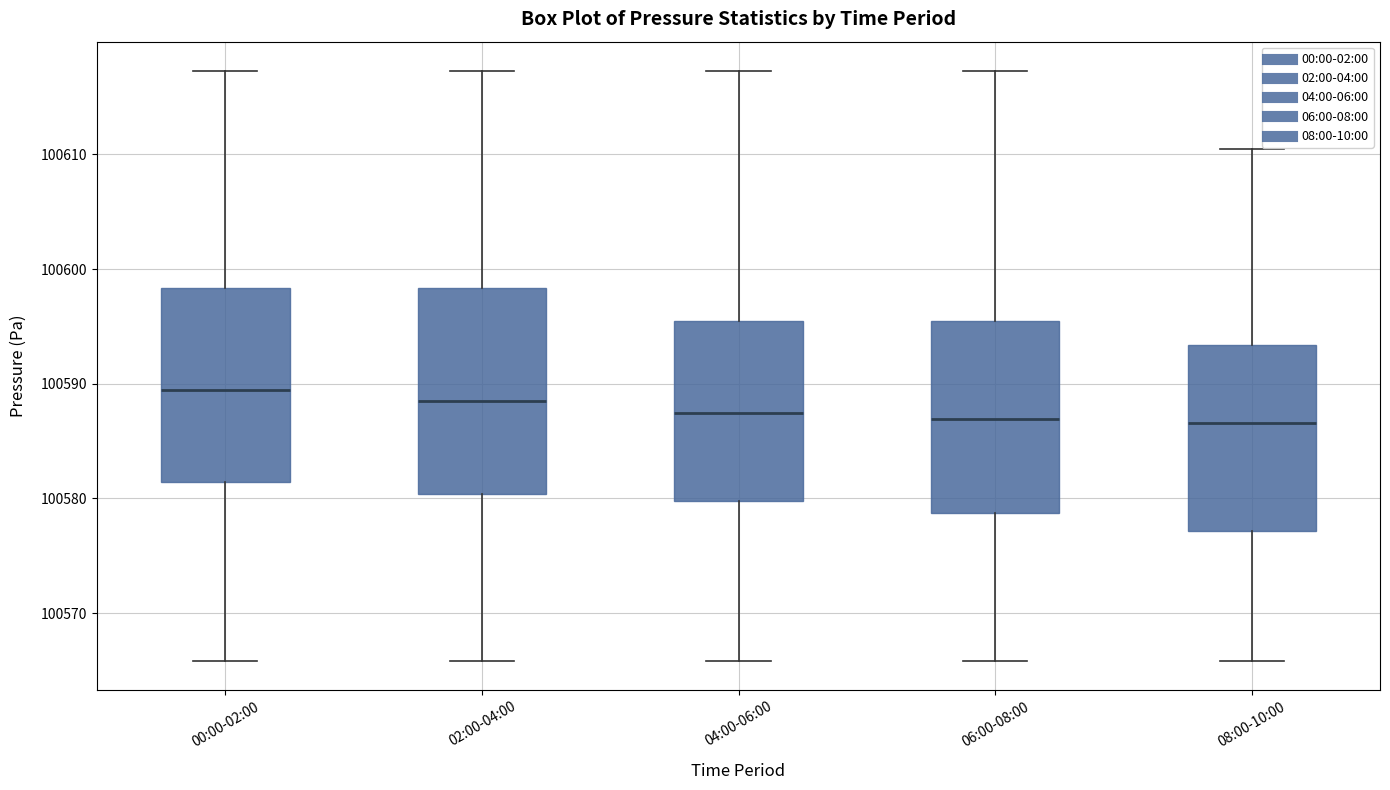

Reading left to right, transcribe this box plot: for each box, give where its median line is, the range the box spans, and where its two whiskers end, as read against the y-axis. The values are not printed on the chart, so give them approximately, as read against the axis.

00:00-02:00: median 100589, box 100581 to 100598, whiskers 100566 to 100617
02:00-04:00: median 100589, box 100580 to 100598, whiskers 100566 to 100617
04:00-06:00: median 100587, box 100580 to 100595, whiskers 100566 to 100617
06:00-08:00: median 100587, box 100579 to 100595, whiskers 100566 to 100617
08:00-10:00: median 100587, box 100577 to 100593, whiskers 100566 to 100610